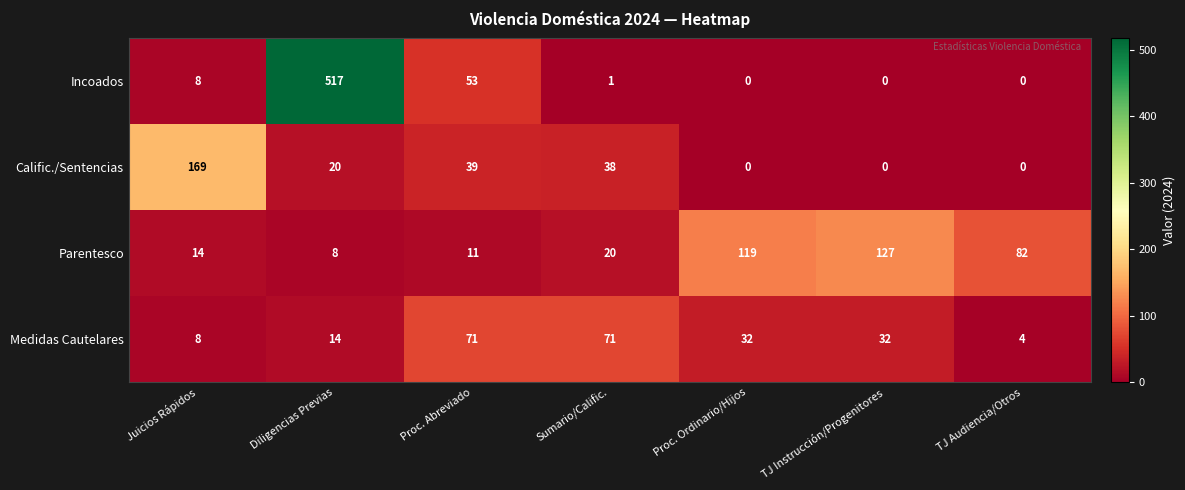

Which series has the widest spread of values?

row_0